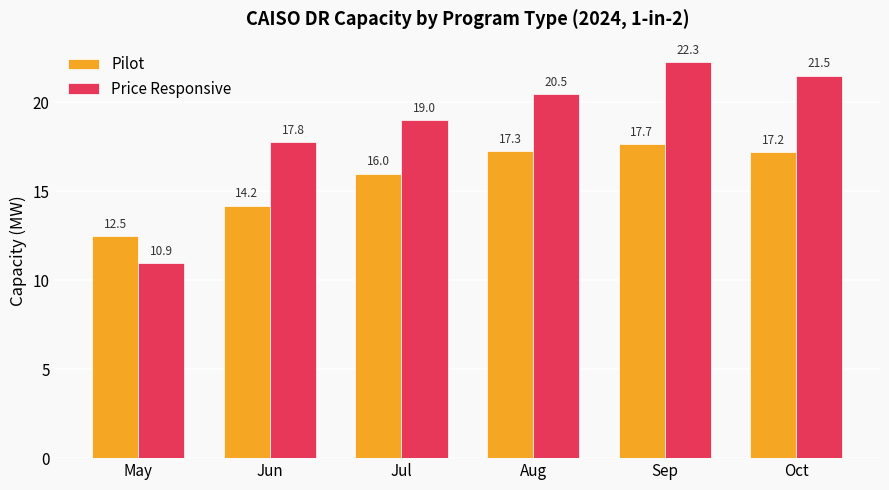

The value of Pilot at Sep is 9.1. True or false?

False